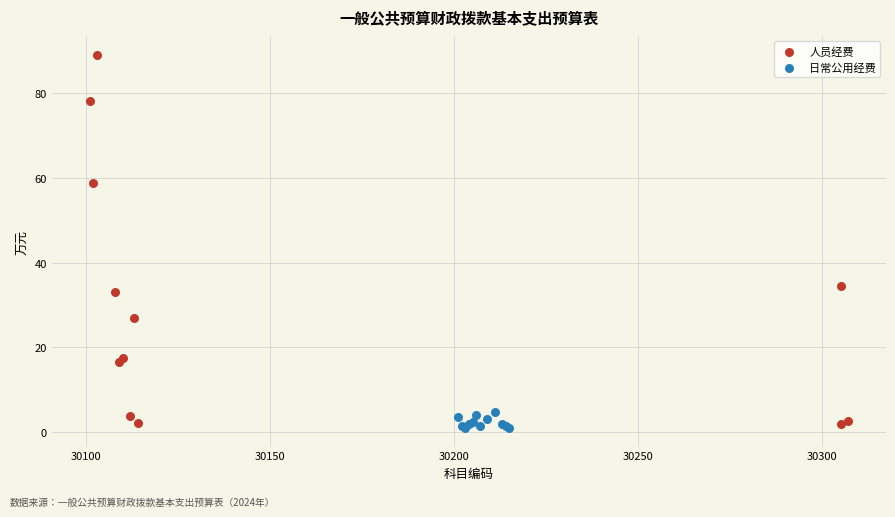

Which series reaches the maximum Y coordinate?

人员经费